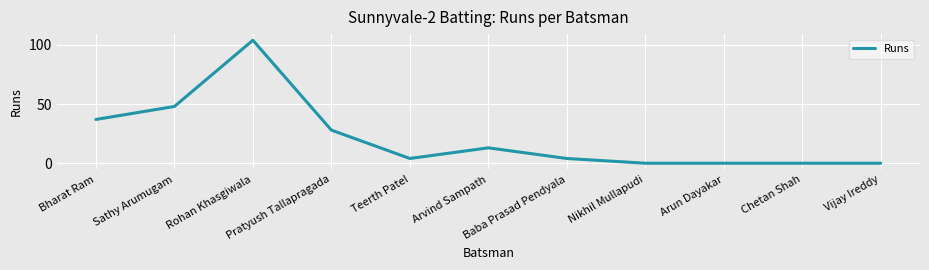

True or false: the data has more than 0 interior local peaks.

True